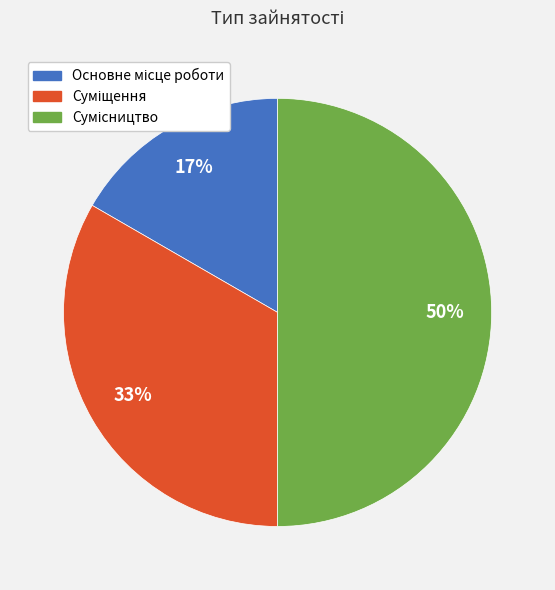

To the nearest percent, what is the average slice percentage?

33%